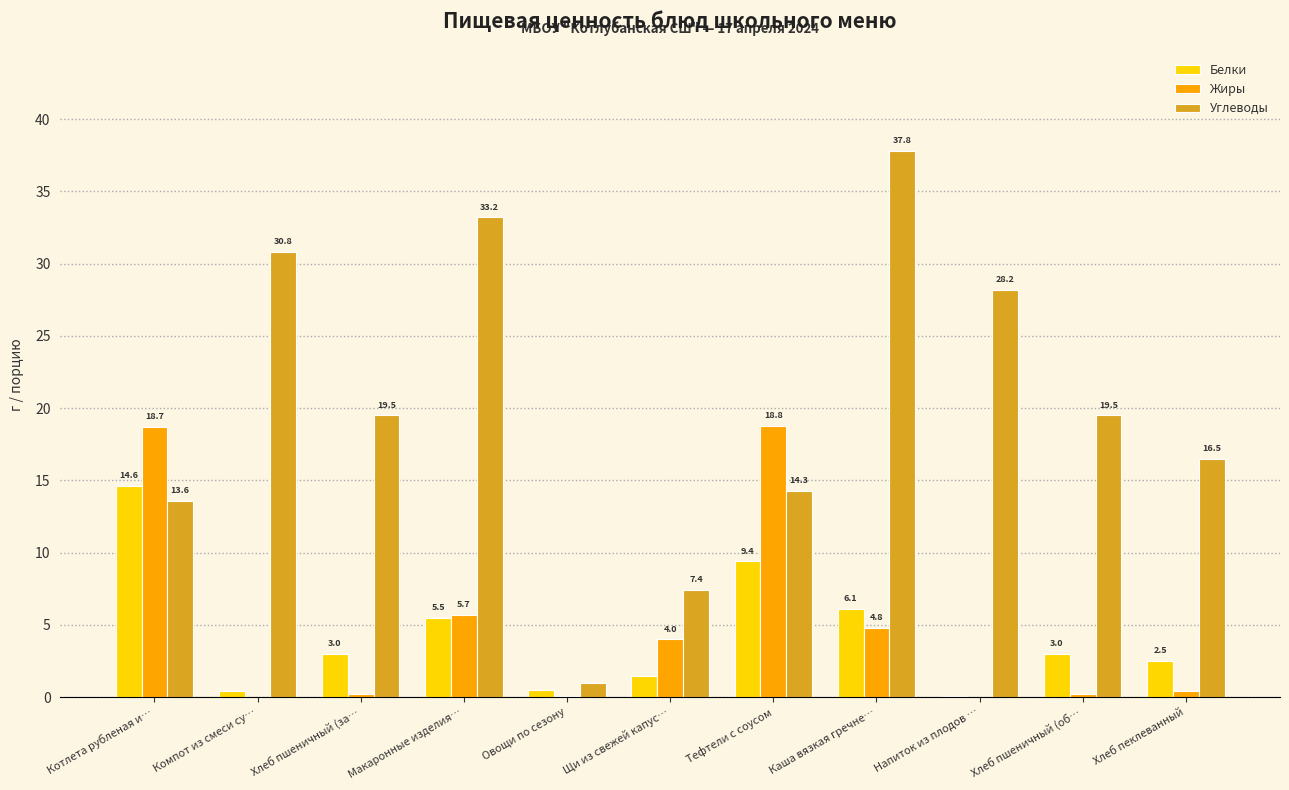

At which label does Белки first exceed 3?

Котлета рубленая и…